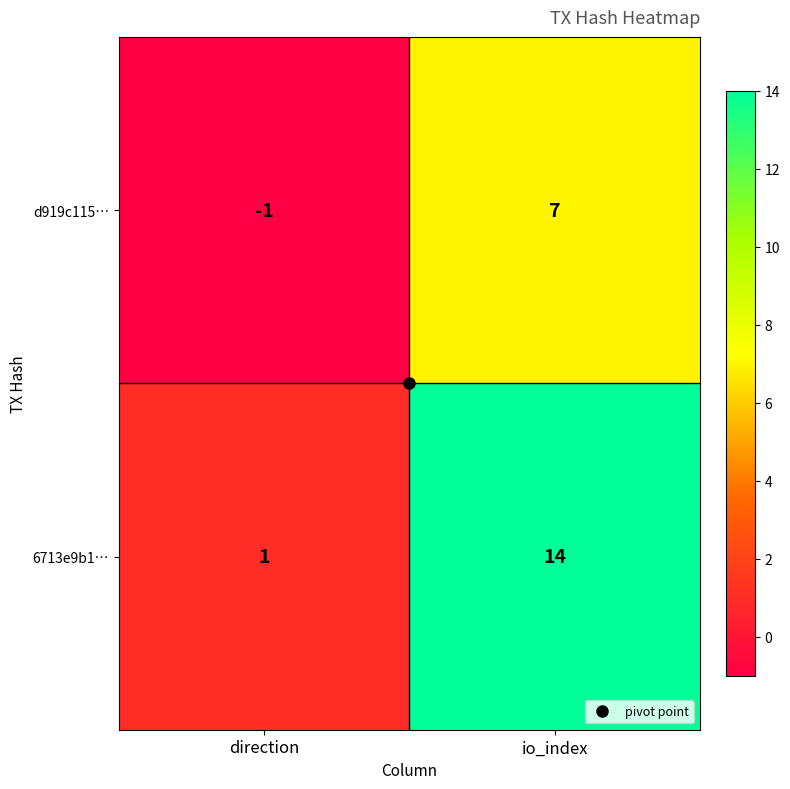

Read the 6713e9b1… value at io_index.

14